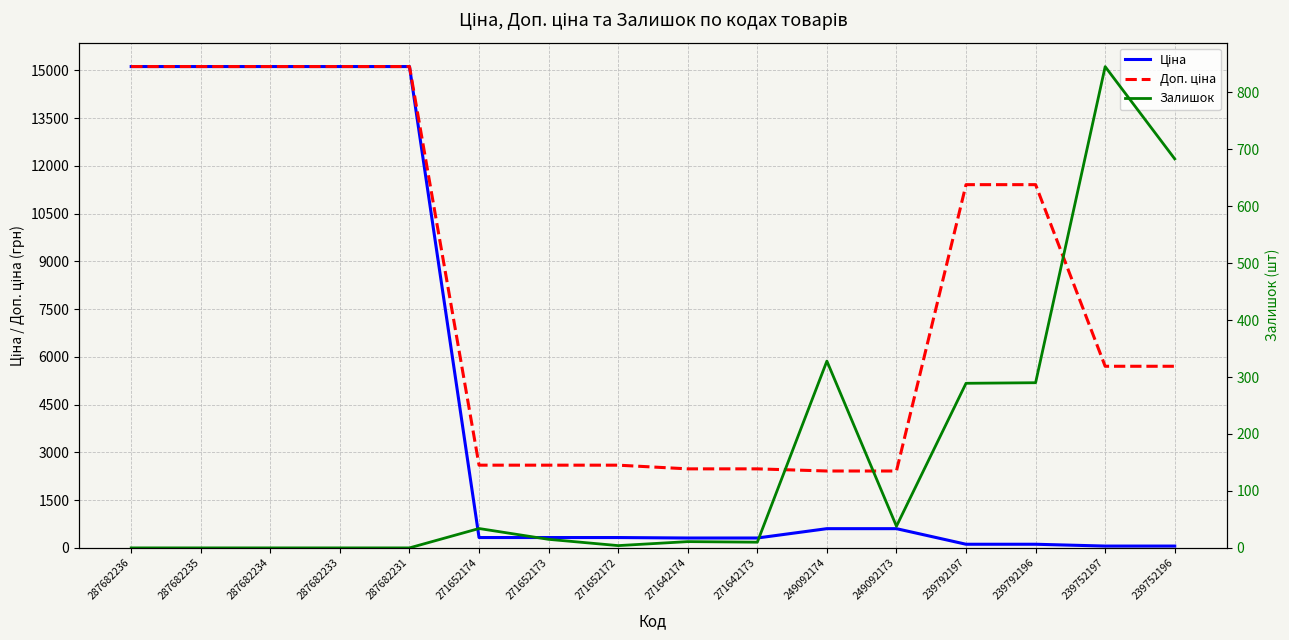

What is the difference between the maximum and second lowest values in the Залишок series?

845.0